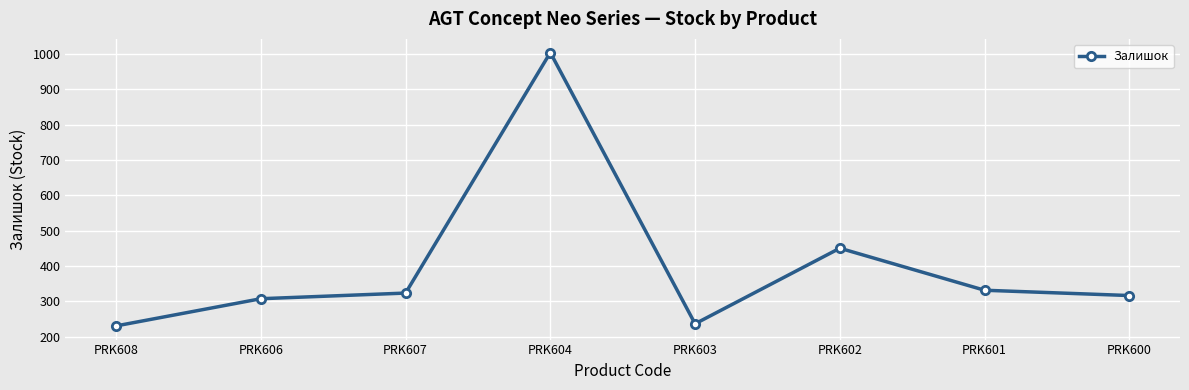

What is the maximum value shown in the chart?

1004